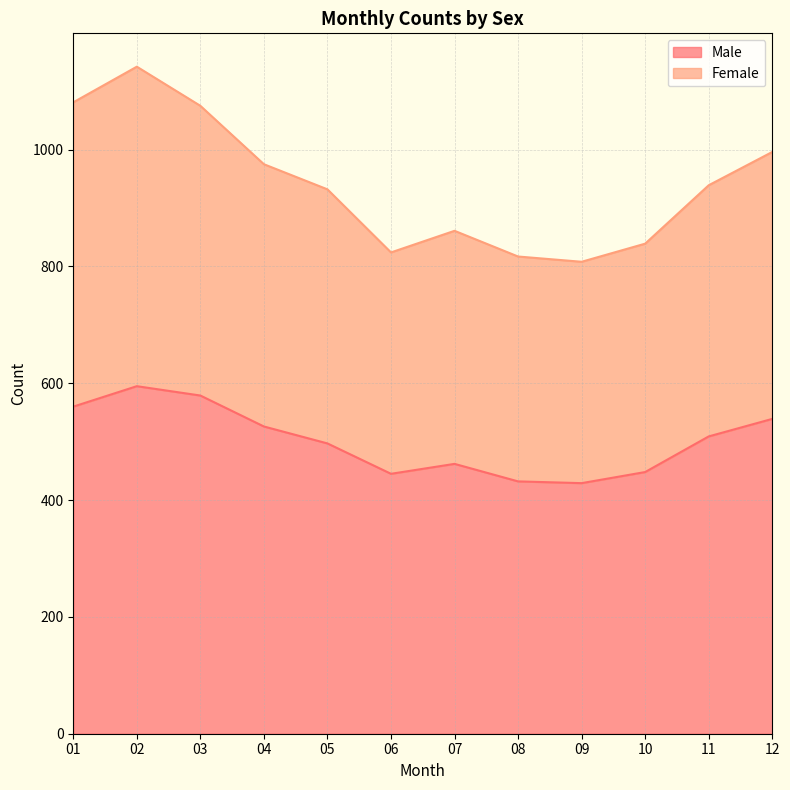

True or false: Male has more than 1 interior local peaks.

True